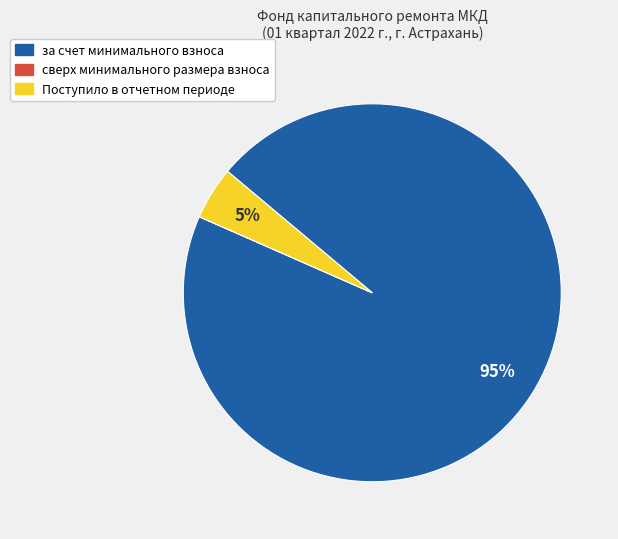

Is the sum of за счет минимального взноса and Поступило в отчетном периоде greater than half?

Yes